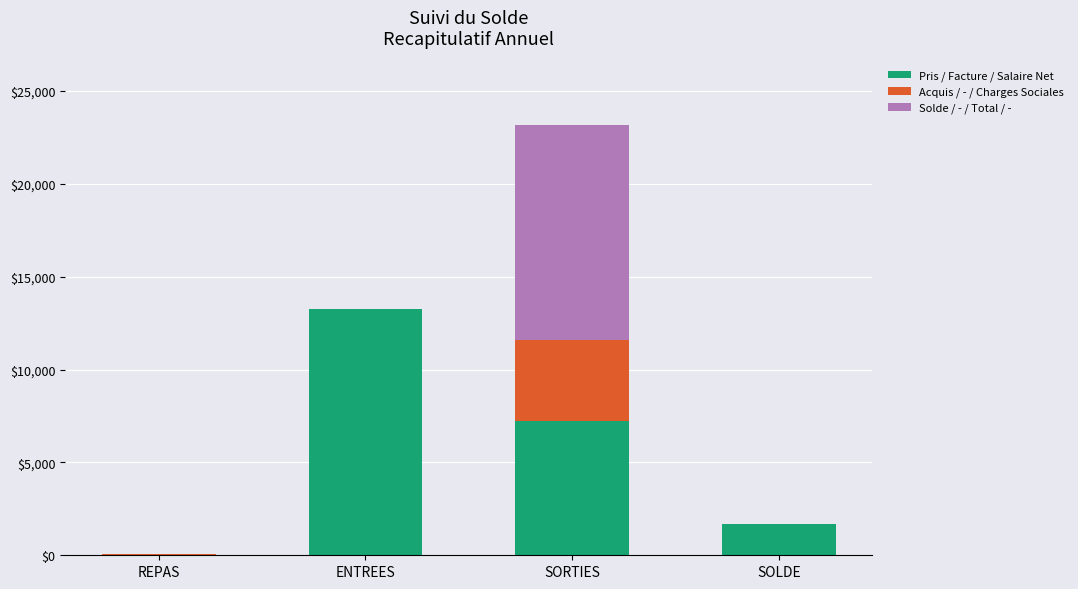

What is the maximum value for Pris / Facture / Salaire Net?

13245.2